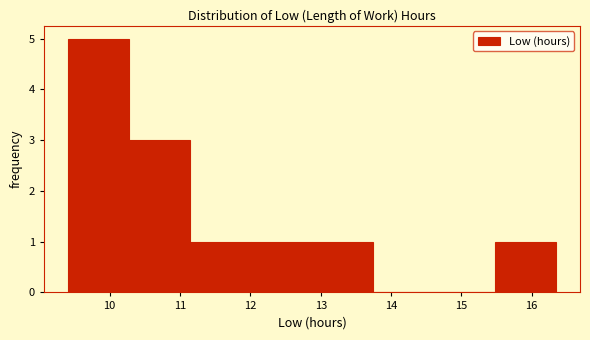

What is the height of the bar covering 15.5 to 16.3 on the x-axis? Neither the bar edges nor the heights are printed on the chart, so give them approximately, as read against the axes.

1